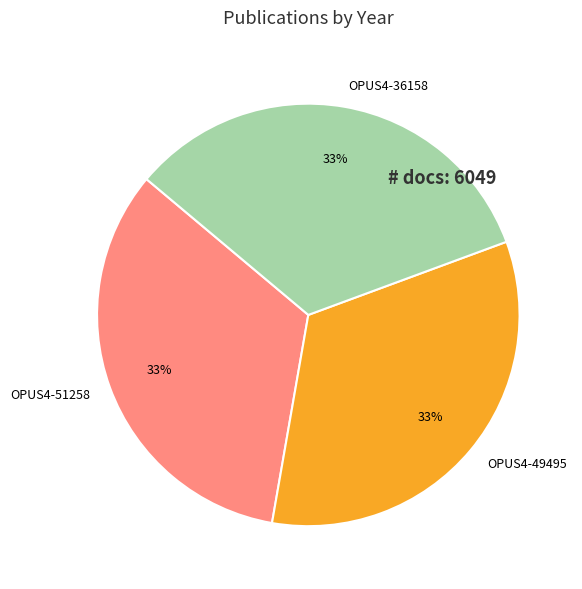

Does OPUS4-36158 account for over 50% of the chart?

No